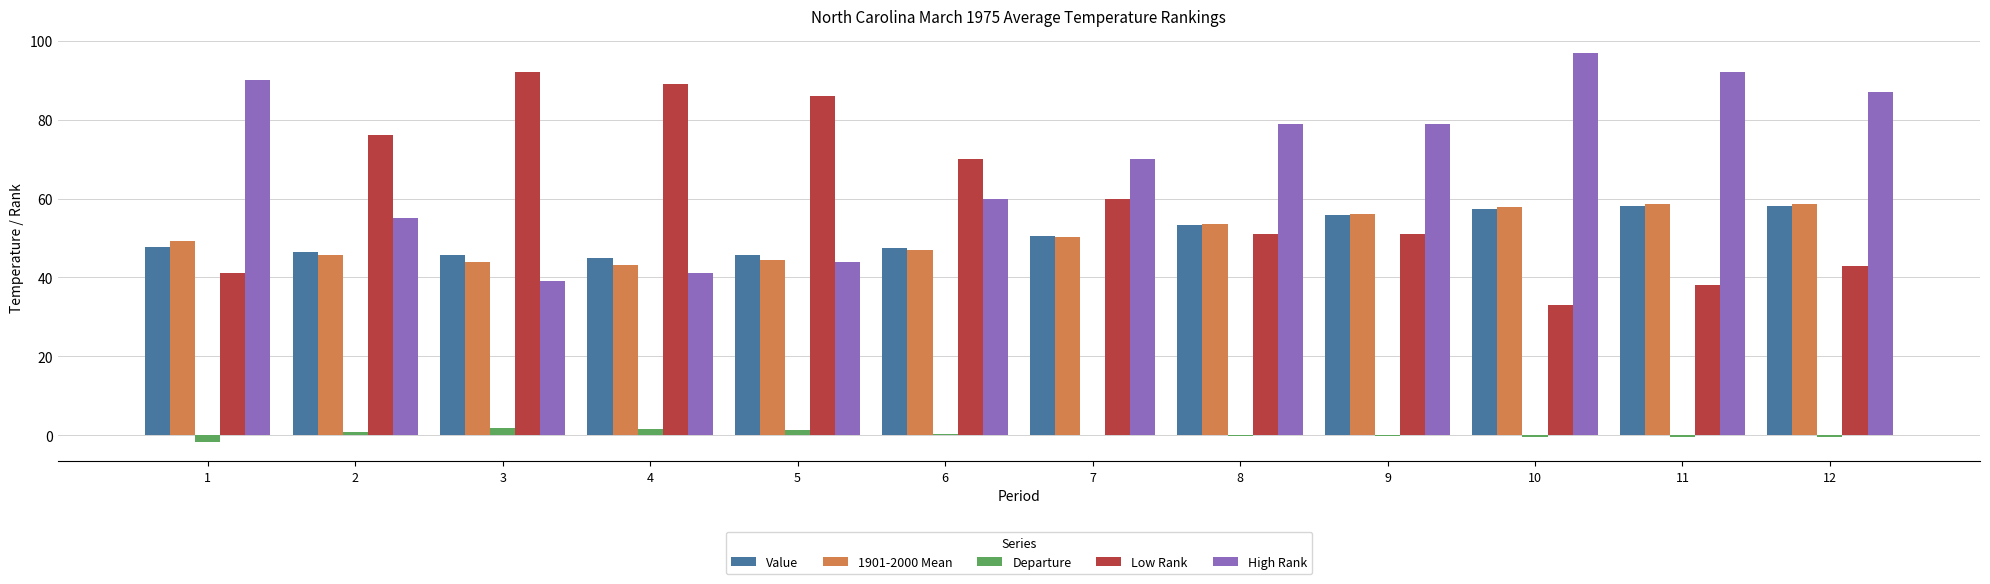

Which category has the highest value across all series?

10